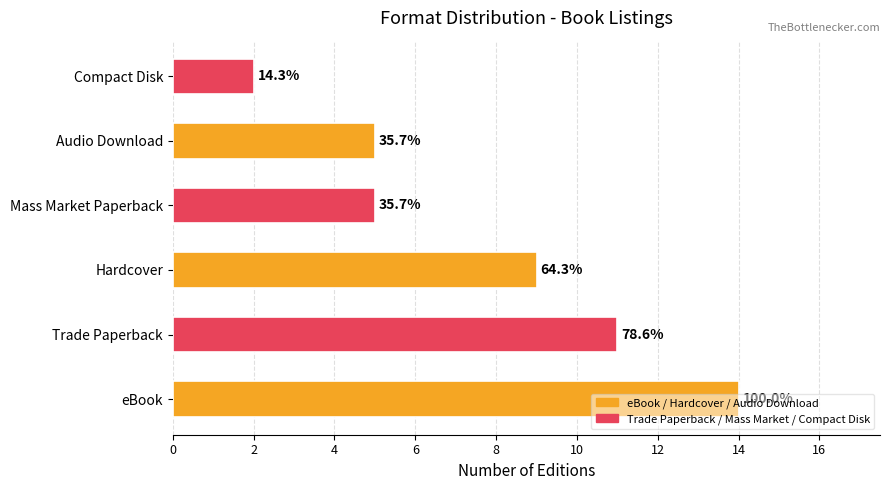

Does the chart contain any negative values?

No